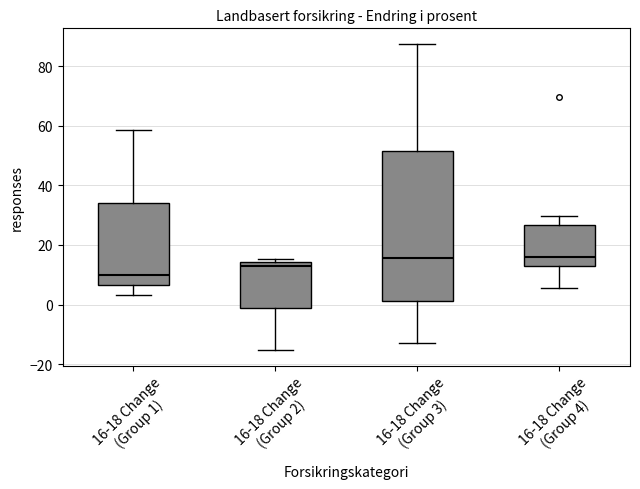

Comparing the boxes themselves (not the whiskers), which one is the tallest?

16-18 Change (Group 3)